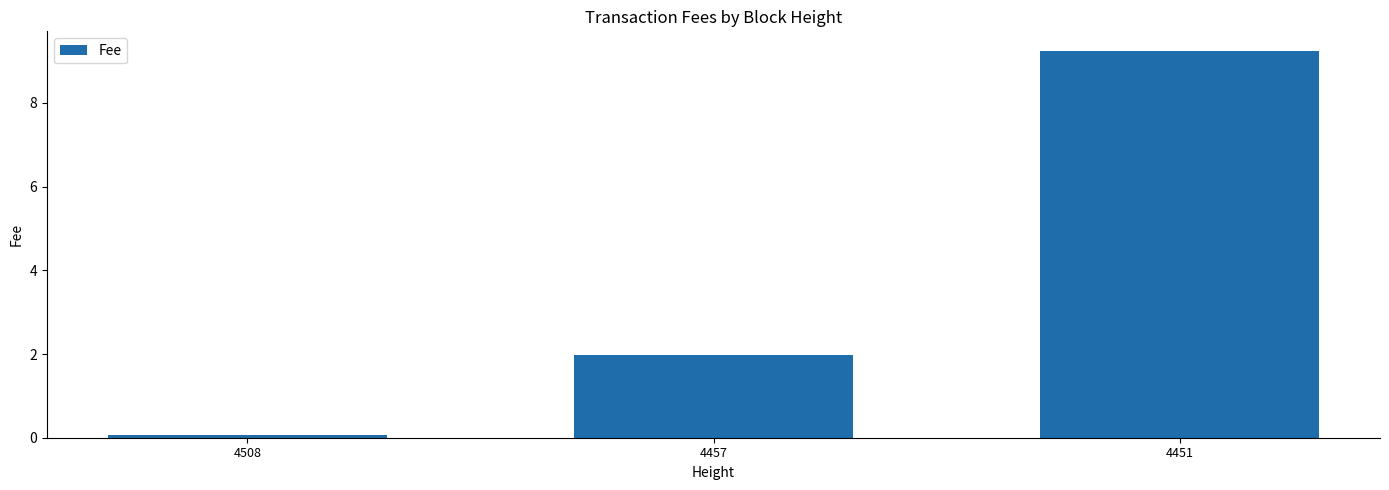

How many data points does each series have?

3